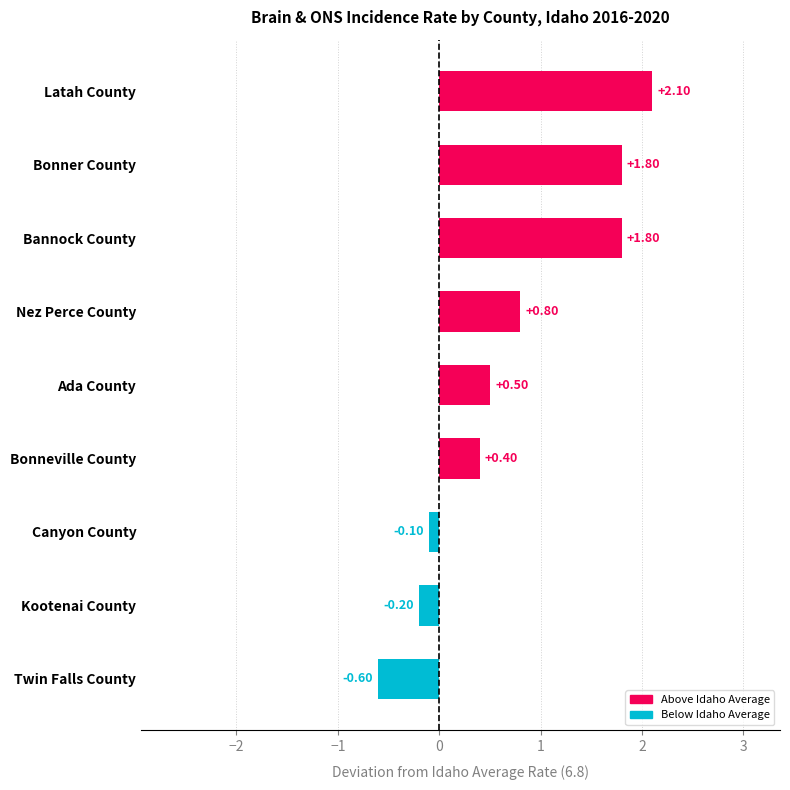

What is the label of the 9th bar from the top?

Twin Falls County